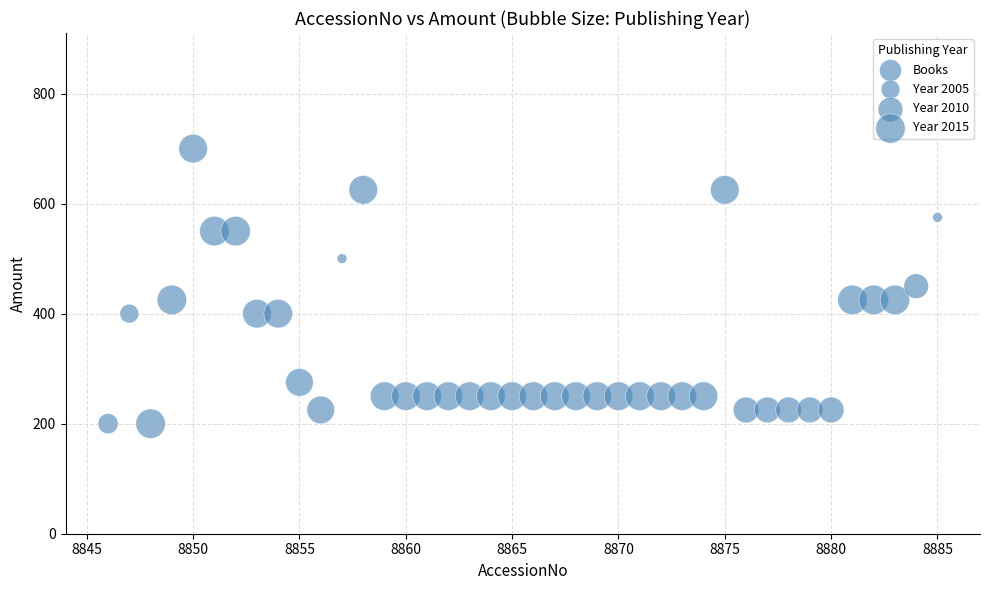

What is the range of X values (max minus min)?

39